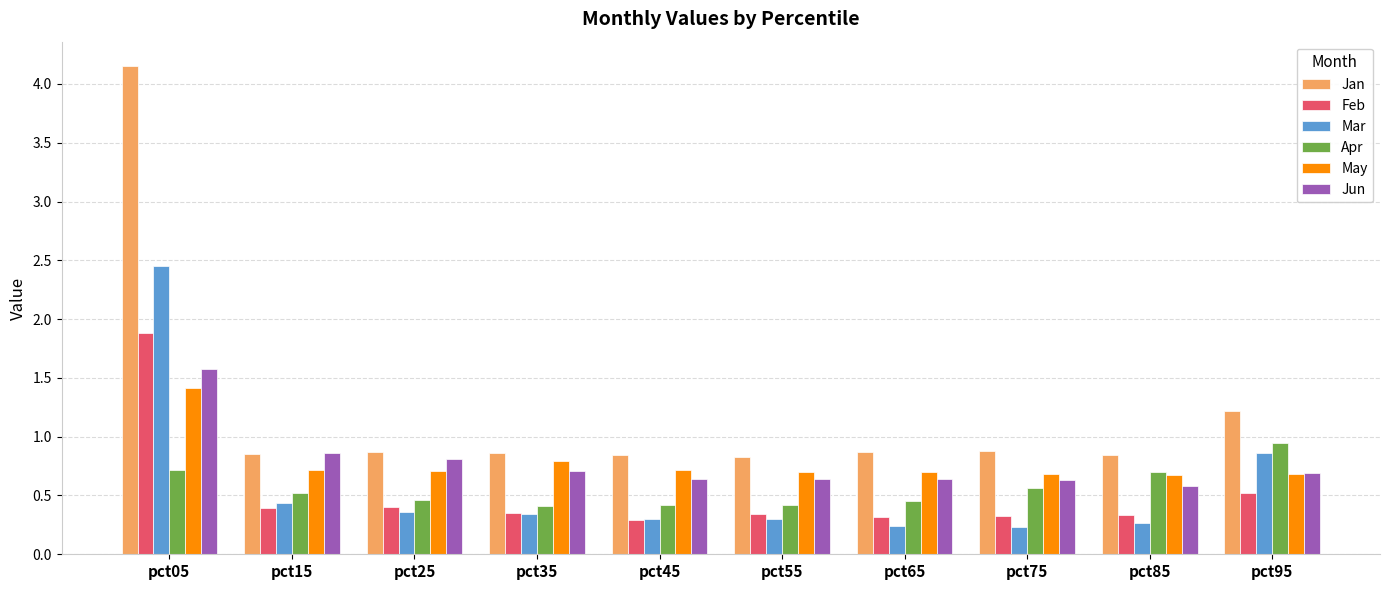

List the series in order of their peak value, lowest first.

Apr, May, Jun, Feb, Mar, Jan